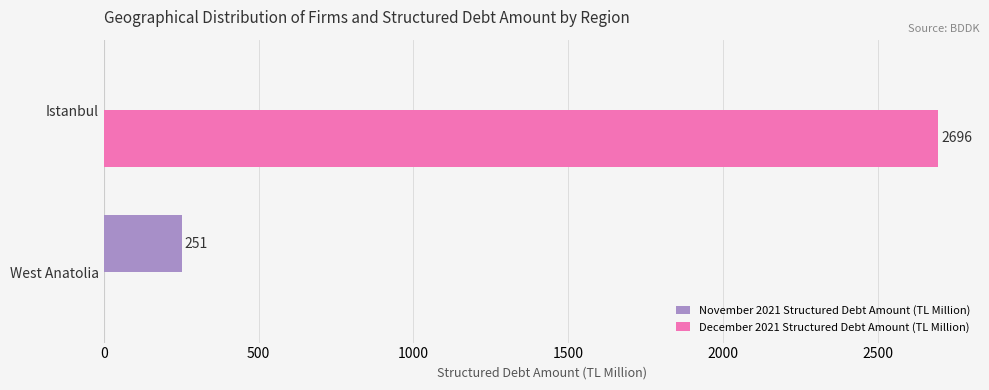

Is it true that November 2021 Structured Debt Amount (TL Million) equals 251 at West Anatolia?

True